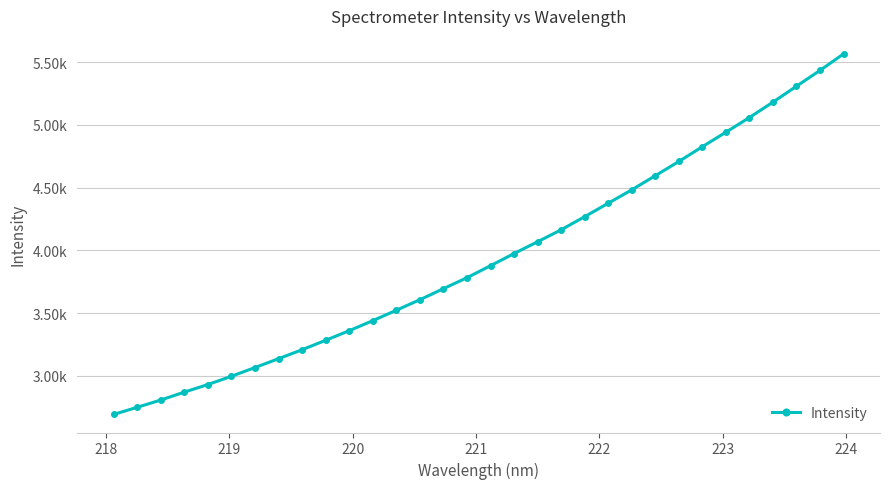

What is the value of the 7th point from the left?

3066.4